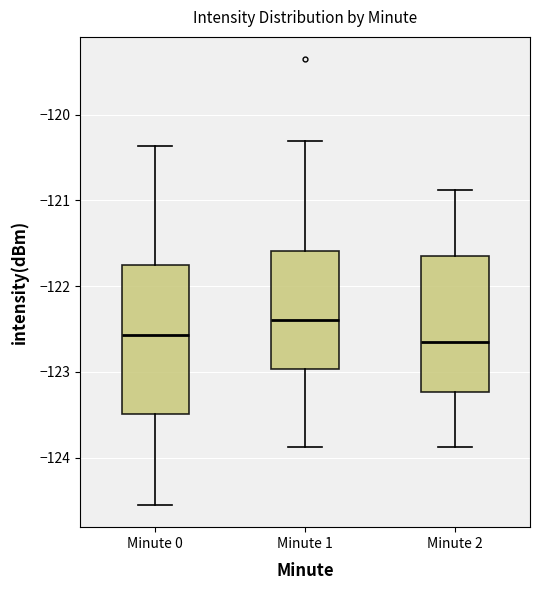

Reading left to right, transcribe this box plot: for each box, give where its median line is, the range the box spans, and where its two whiskers end, as read against the y-axis. The values are not printed on the chart, so give them approximately, as read against the axis.

Minute 0: median -122.6, box -123.5 to -121.7, whiskers -124.6 to -120.4
Minute 1: median -122.4, box -123.0 to -121.6, whiskers -123.9 to -120.3
Minute 2: median -122.7, box -123.2 to -121.7, whiskers -123.9 to -120.9